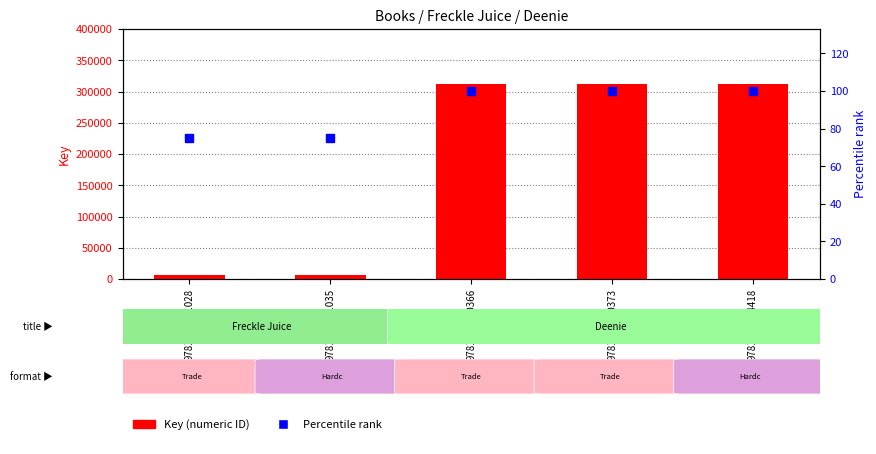

At how many categories does at least one series exceed 208872?

3